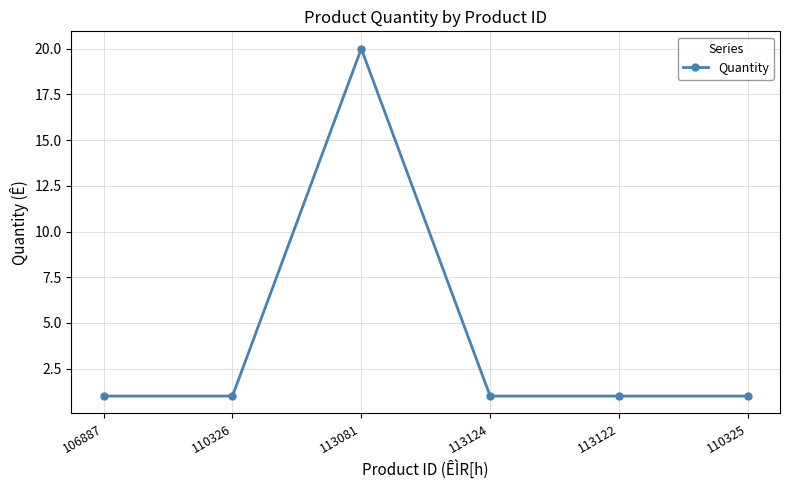

Reading left to right, extract all data points from this chart.

1	1	20	1	1	1